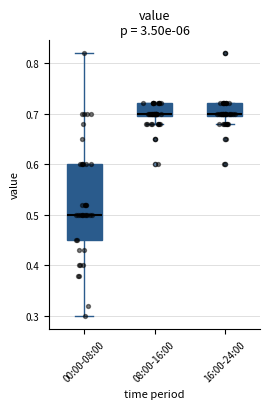

Reading left to right, read every box against the y-axis: the position of its median line, the range the box covers, and the ends of its whiskers. The values are not printed on the chart, so give them approximately, as read against the axis.

00:00-08:00: median 0.50, box 0.45 to 0.60, whiskers 0.30 to 0.82
08:00-16:00: median 0.70 (just above the box's lower edge), box 0.70 to 0.72, whiskers 0.68 to 0.72
16:00-24:00: median 0.70 (just above the box's lower edge), box 0.70 to 0.72, whiskers 0.68 to 0.72